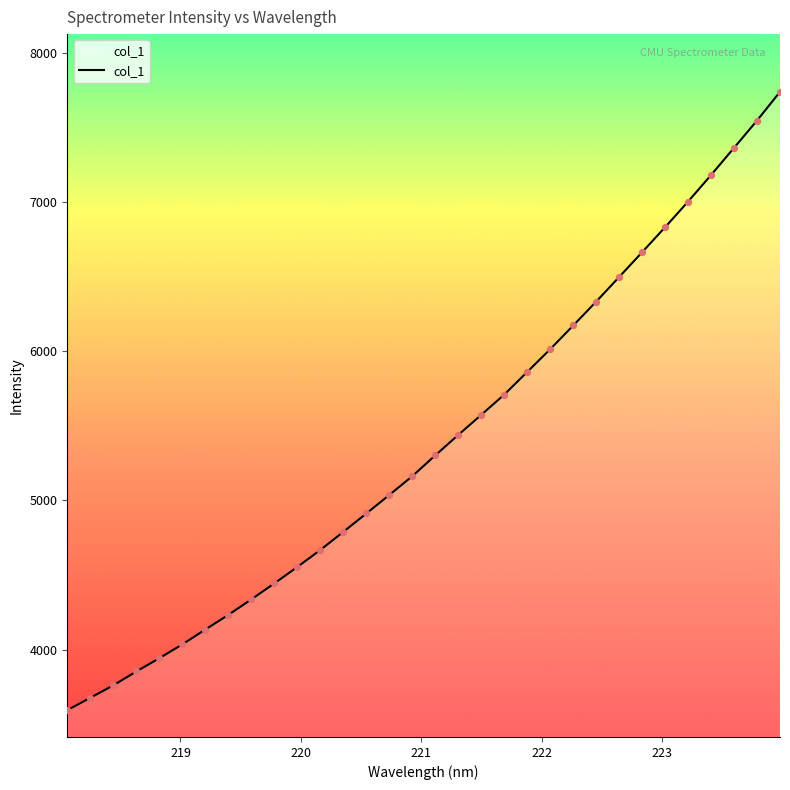

What is the smallest value displayed?

3594.0